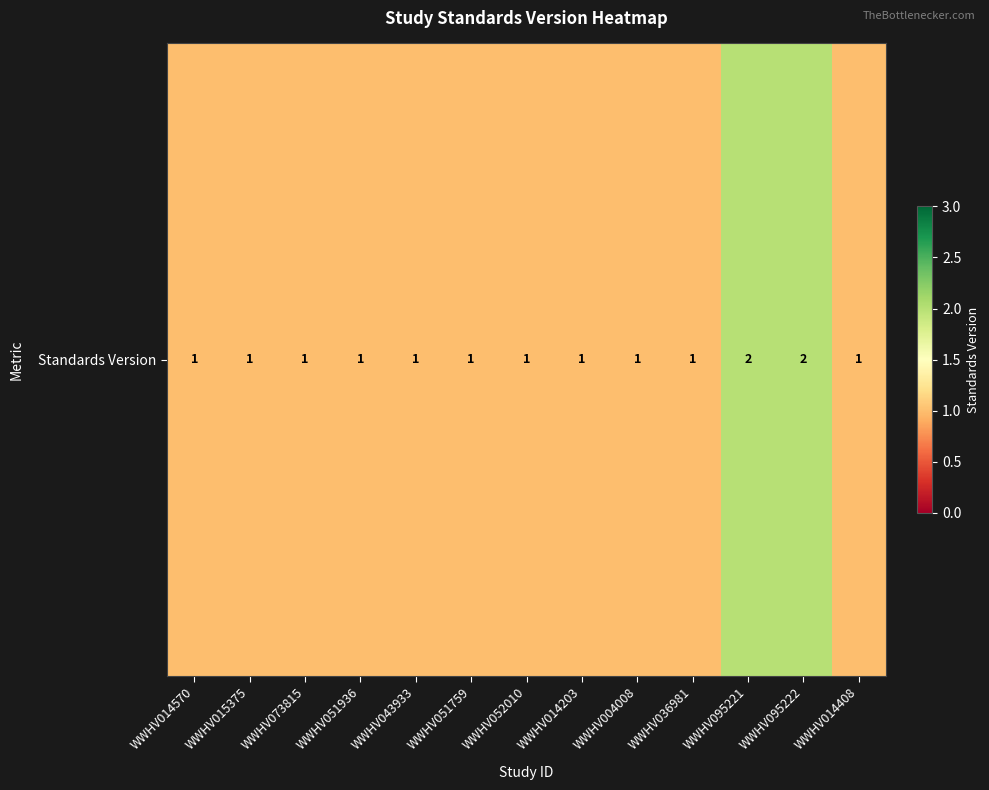

Which has a higher value, WWHV014570 or WWHV073815?

WWHV014570